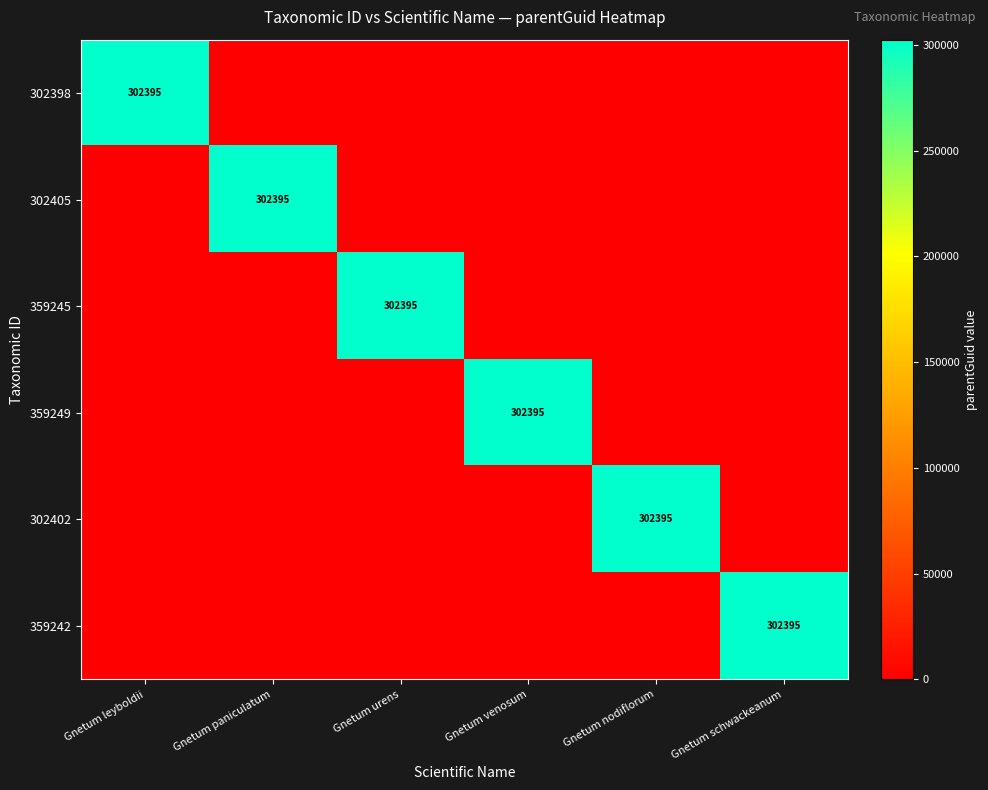

The 302405 series shows 302395 at Gnetum paniculatum. True or false?

True